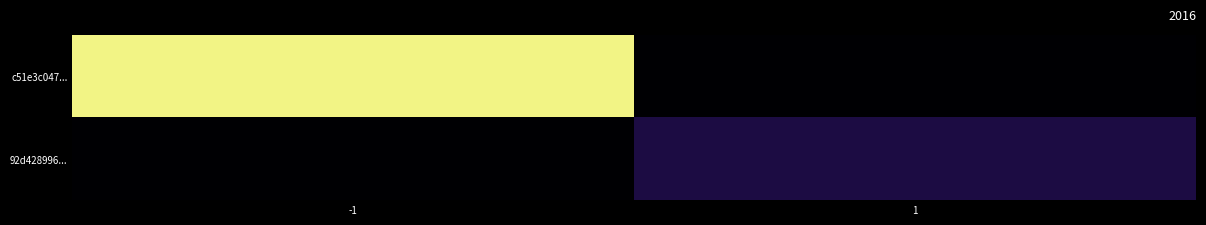

Reading left to right, transcribe all the data shown in this chart.

c51e3c047...: -1=145	1=0
92d428996...: -1=0	1=17